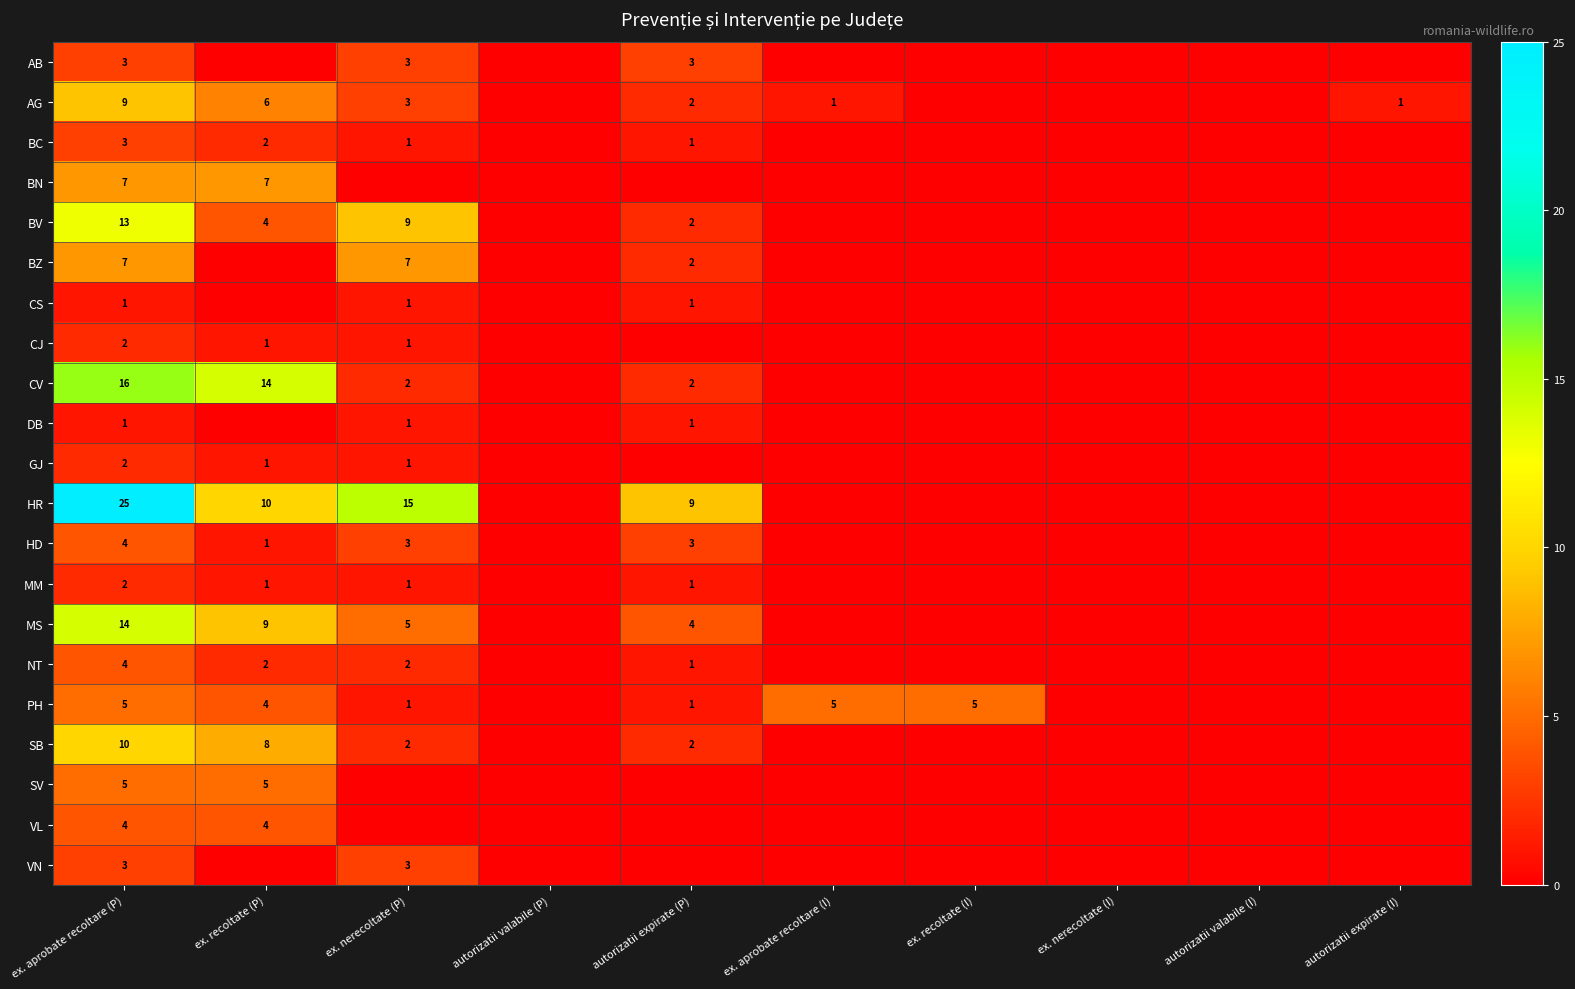

The value of PH at ex. recoltate (P) is 1. True or false?

False